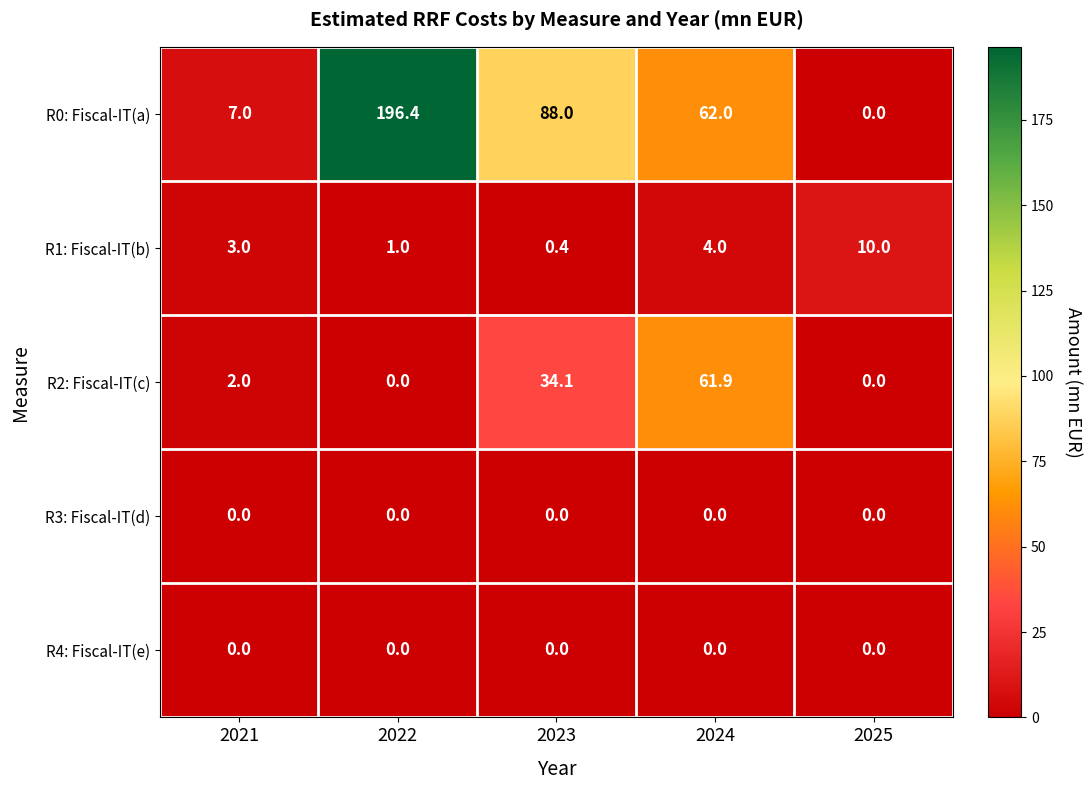

At which label is R2: Fiscal-IT(c) closest to 30?

2023